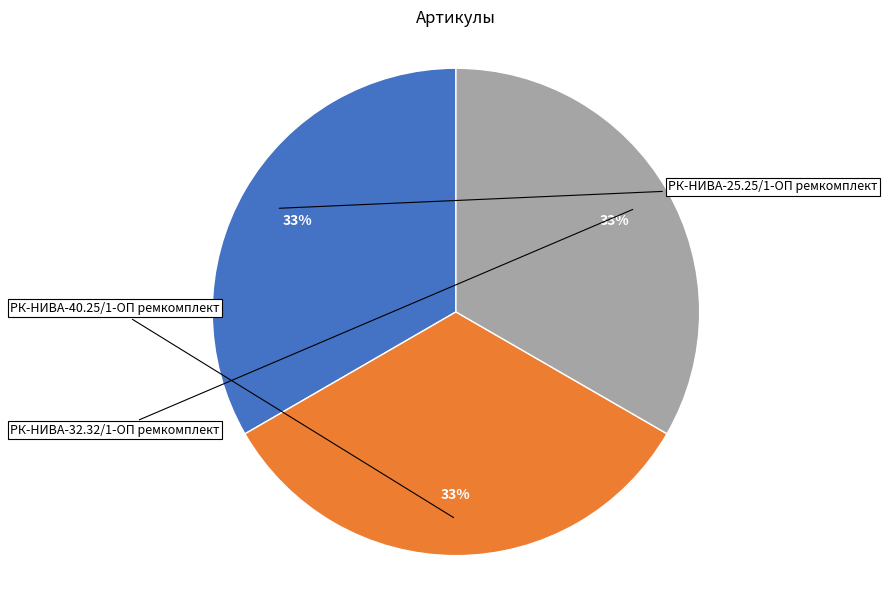

To the nearest percent, what is the average slice percentage?

33%